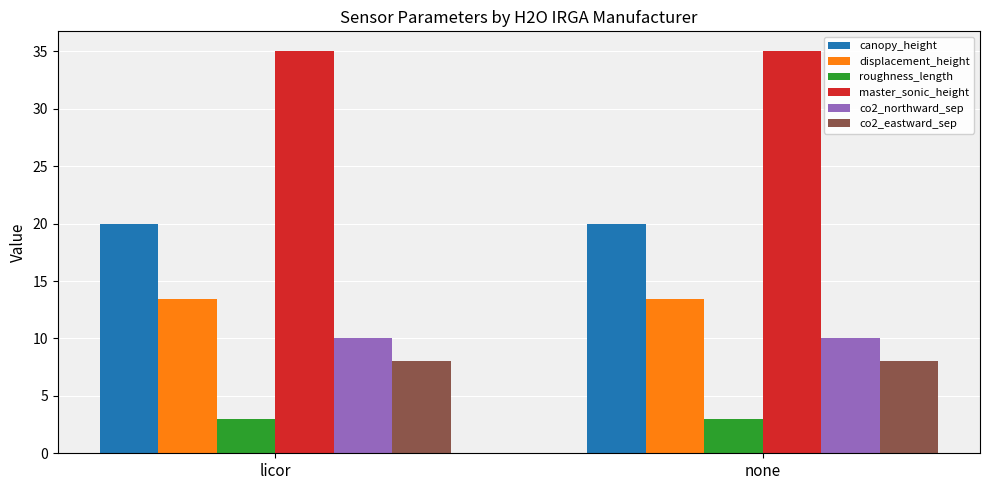

Is the value of master_sonic_height at none greater than the value of co2_eastward_sep at licor?

Yes